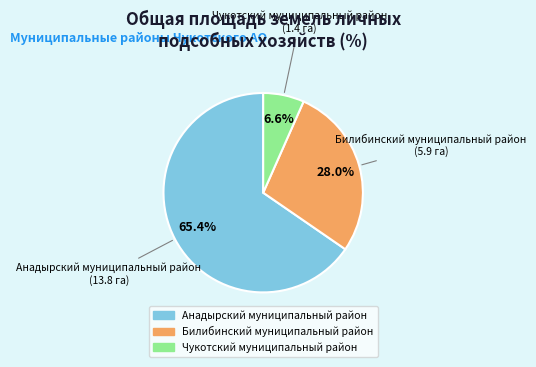

What percentage is the Чукотский муниципальный район slice, to the nearest percent?

7%